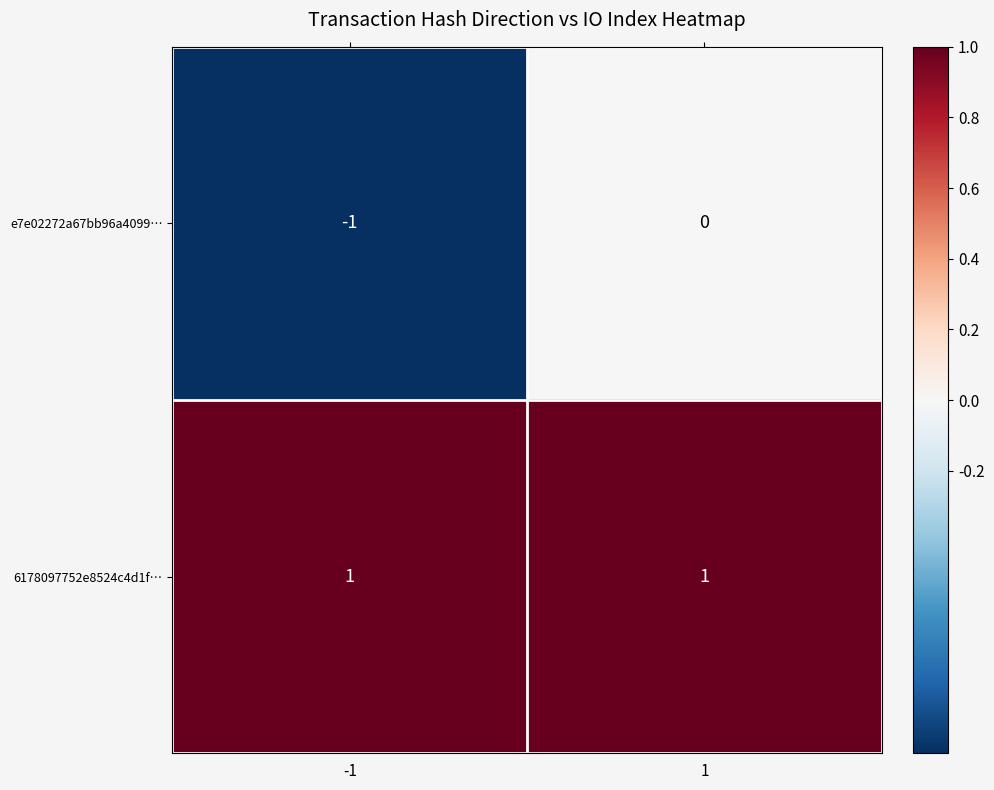

Reading left to right, list all the values displayed in this chart.

e7e02272a67bb96a4099…: -1=-1	1=0
6178097752e8524c4d1f…: -1=1	1=1